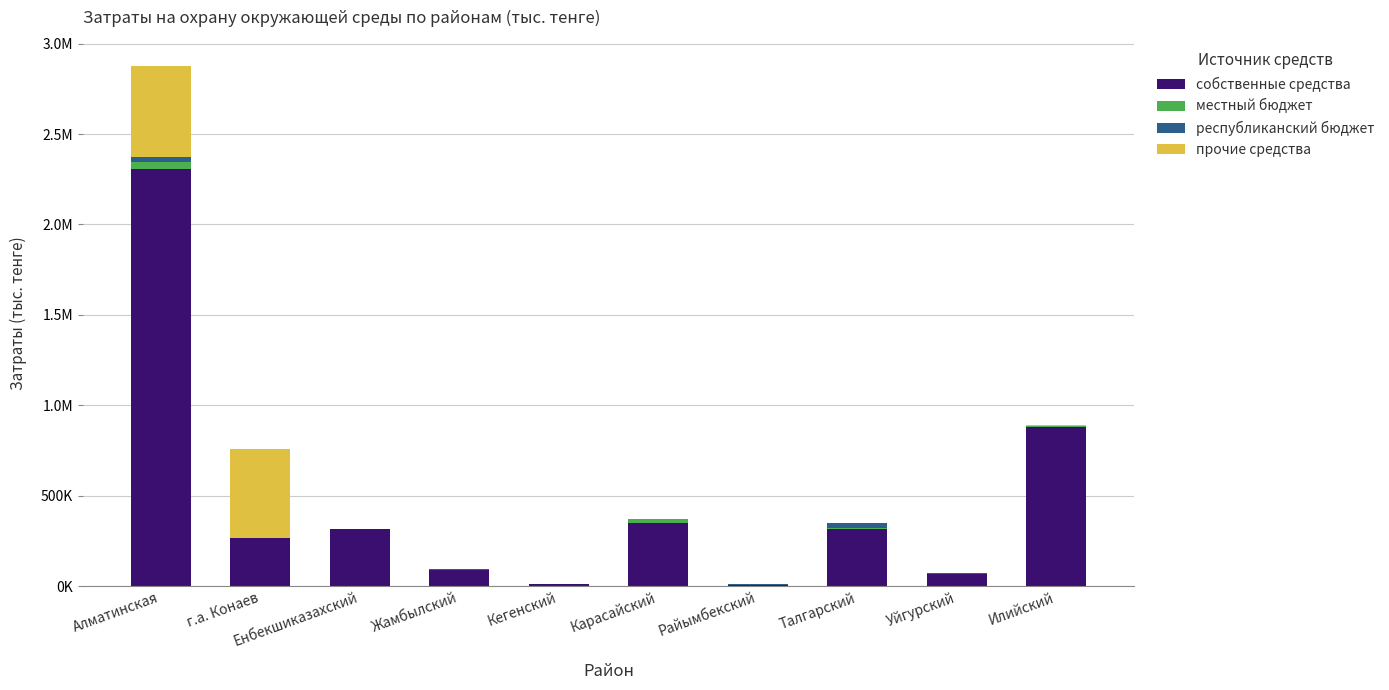

Does the chart contain stacked bars?

Yes